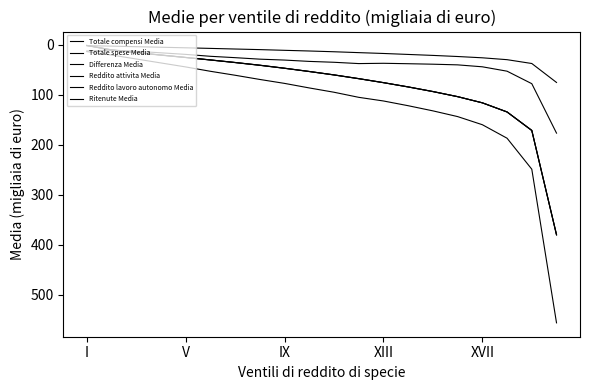

What is the sum of all Reddito attivita Media values?

1562.2